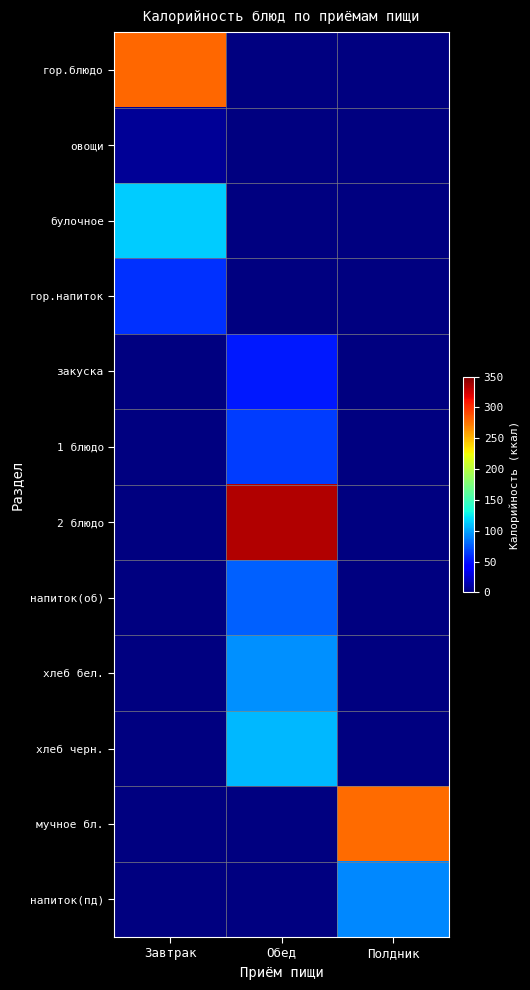

Rank the series at Завтрак from highest to lowest value.

гор.блюдо, булочное, гор.напиток, закуска, 1 блюдо, 2 блюдо, напиток(об), хлеб бел., хлеб черн., мучное бл., напиток(пд), овощи